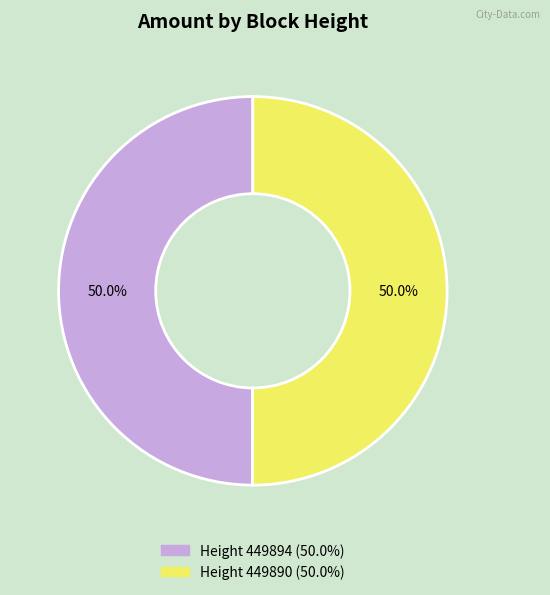

Count the number of slices in the pie.

2